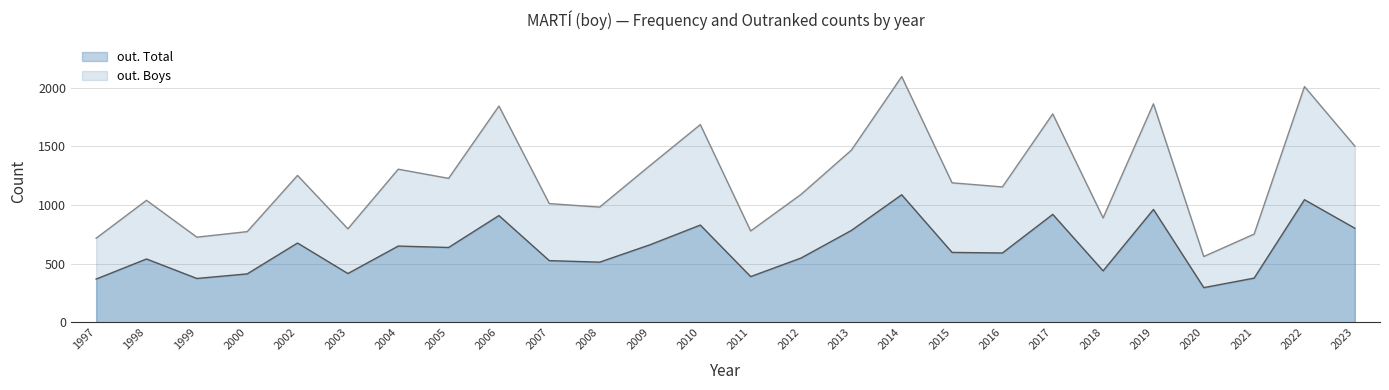

At which label does out. Total reach its peak?

2014